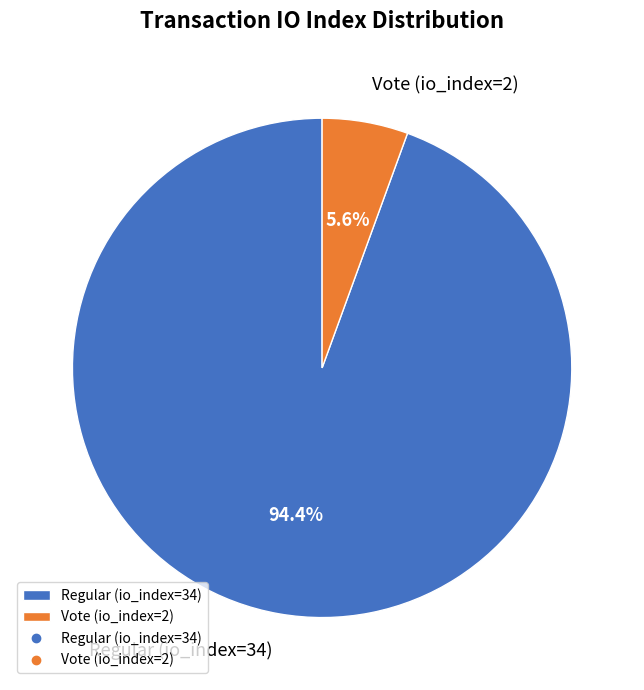

Which slice is the smallest?

Vote (io_index=2)